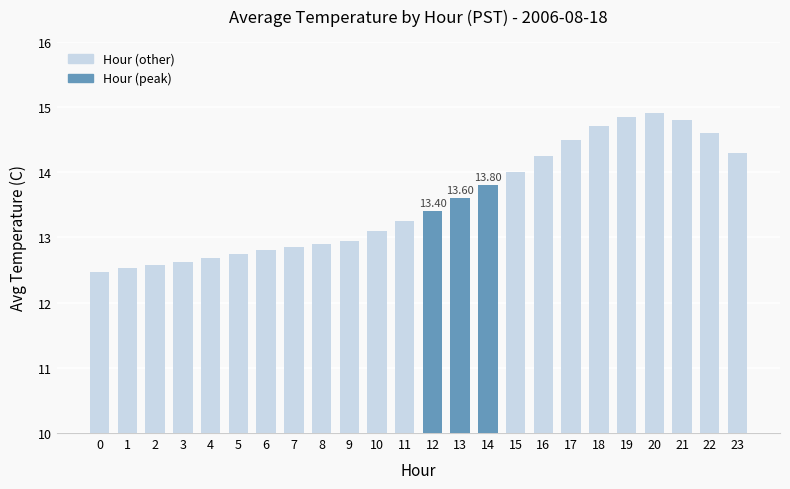

What is the difference between the maximum and minimum values?

2.4